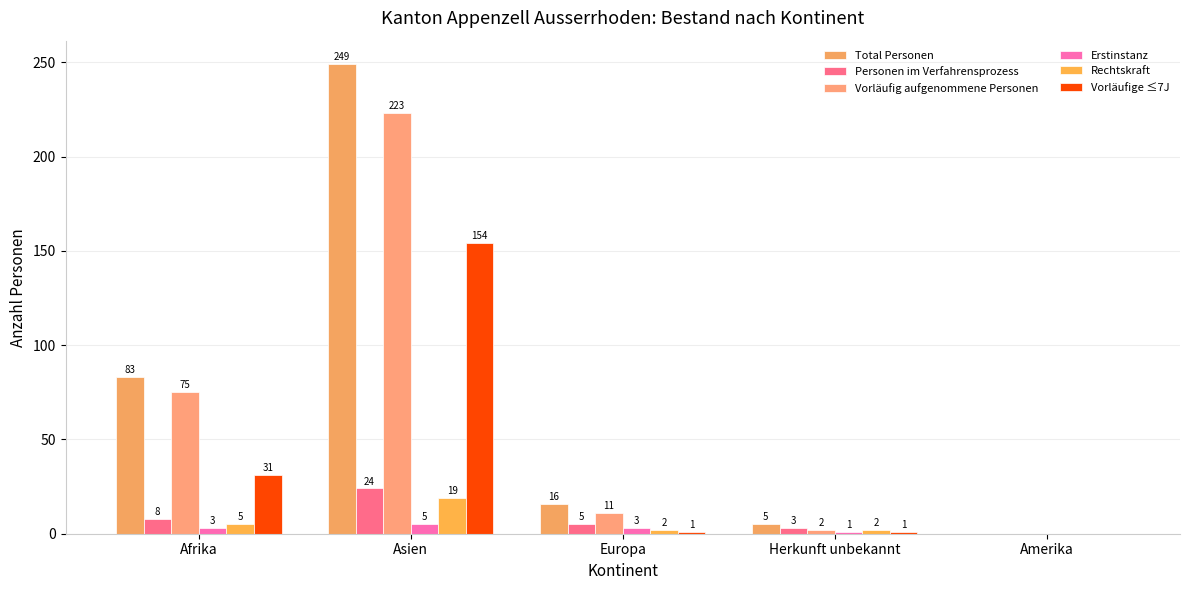

At which label is Total Personen closest to 124?

Afrika